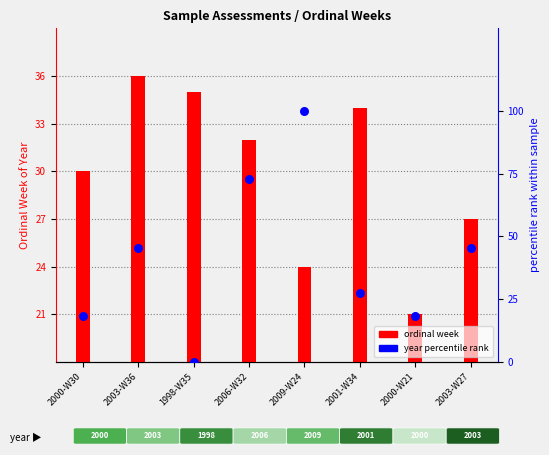

What is the total value across all series at 2006-W32?

104.7